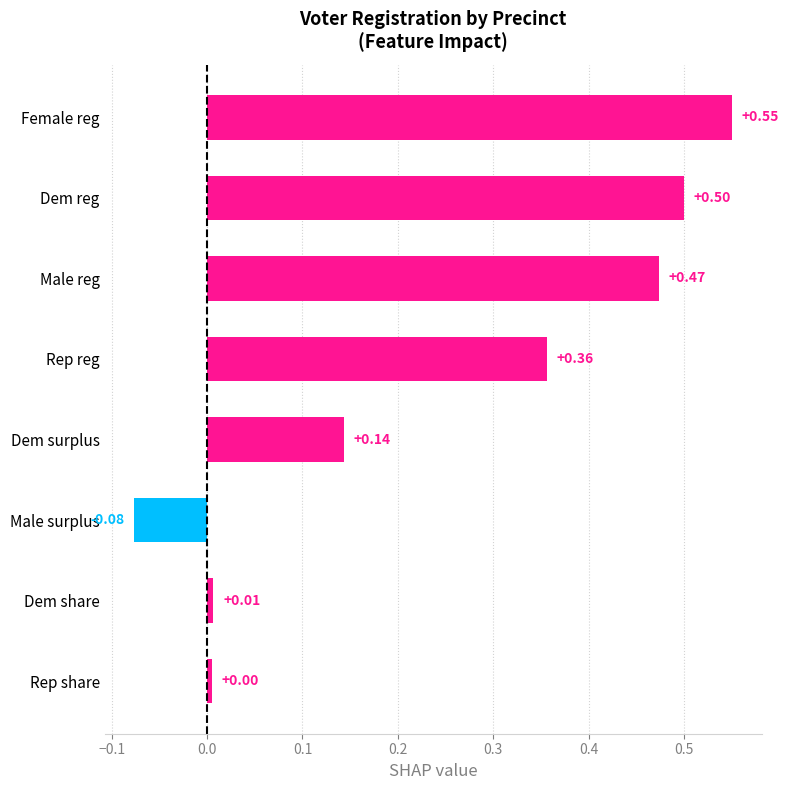

What is the label of the 1st bar from the bottom?

Rep share